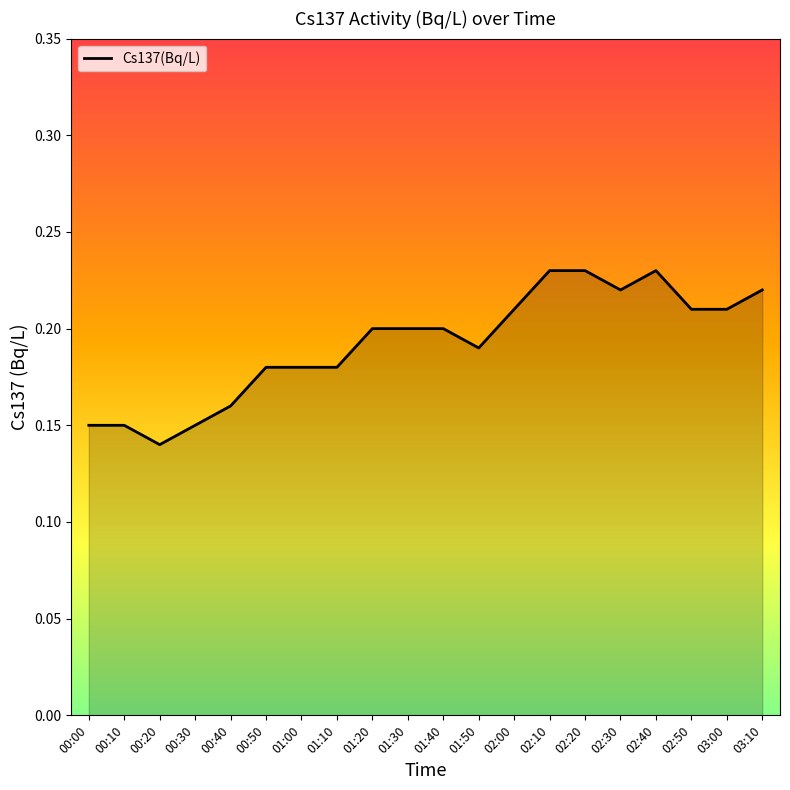

The value at 01:20 is 0.2. True or false?

True